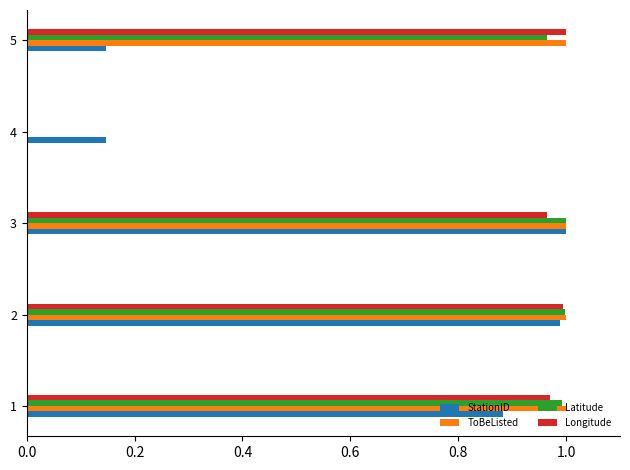

What is the total value across all series at 1?

3.8